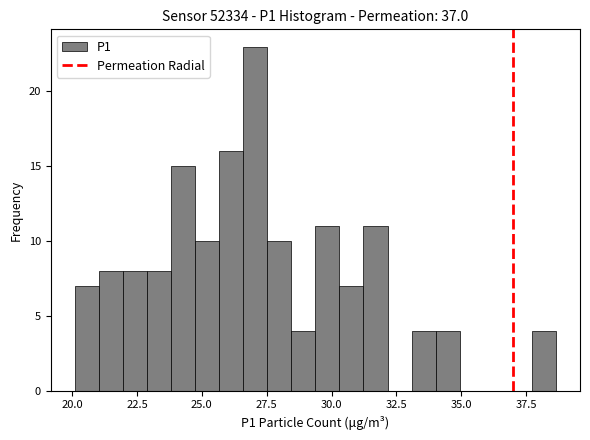

Read against the x-axis, roughly where is the centre of the tallest bar?

27.0